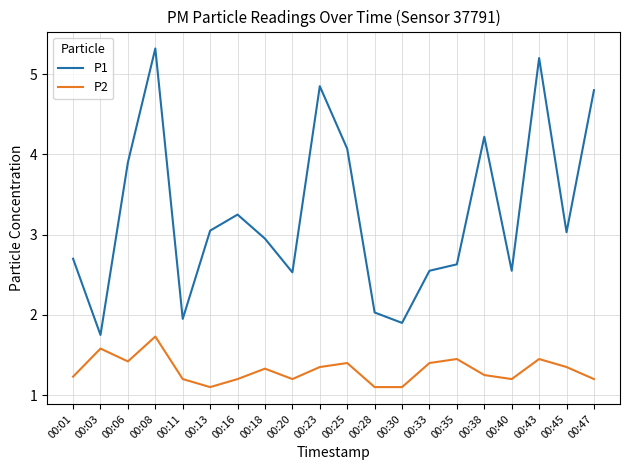

Rank the series by their maximum value, from lowest to highest.

P2, P1